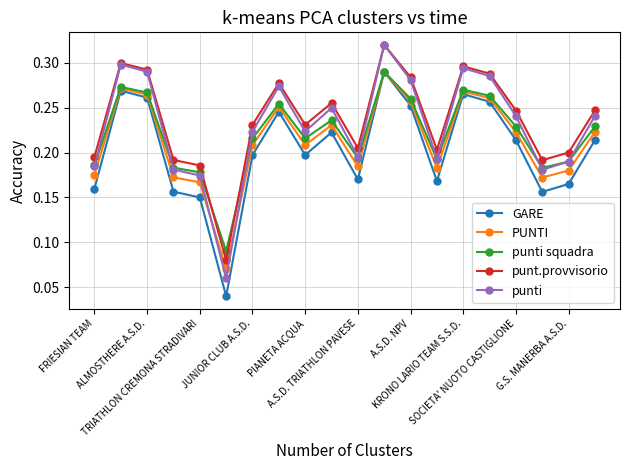

At how many categories does at least one series exceed 0?

20